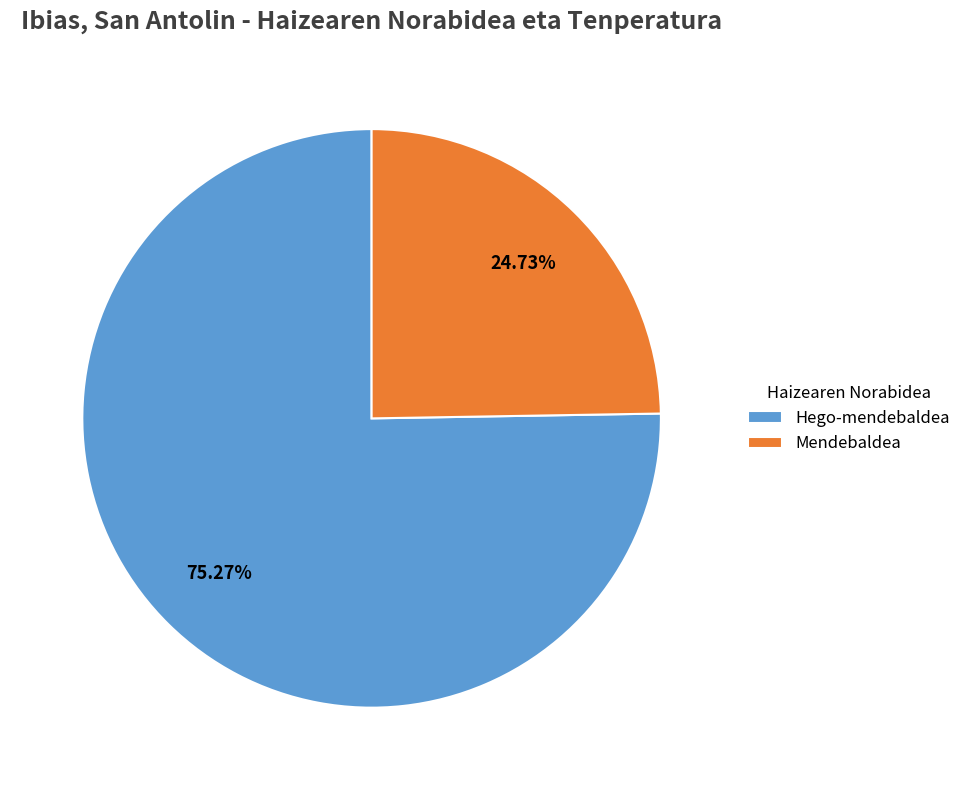

To the nearest percent, what percentage of the pie is Hego-mendebaldea?

75%